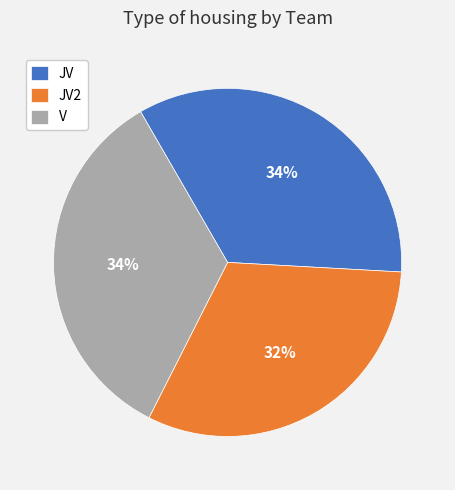

Which slice is the smallest?

JV2